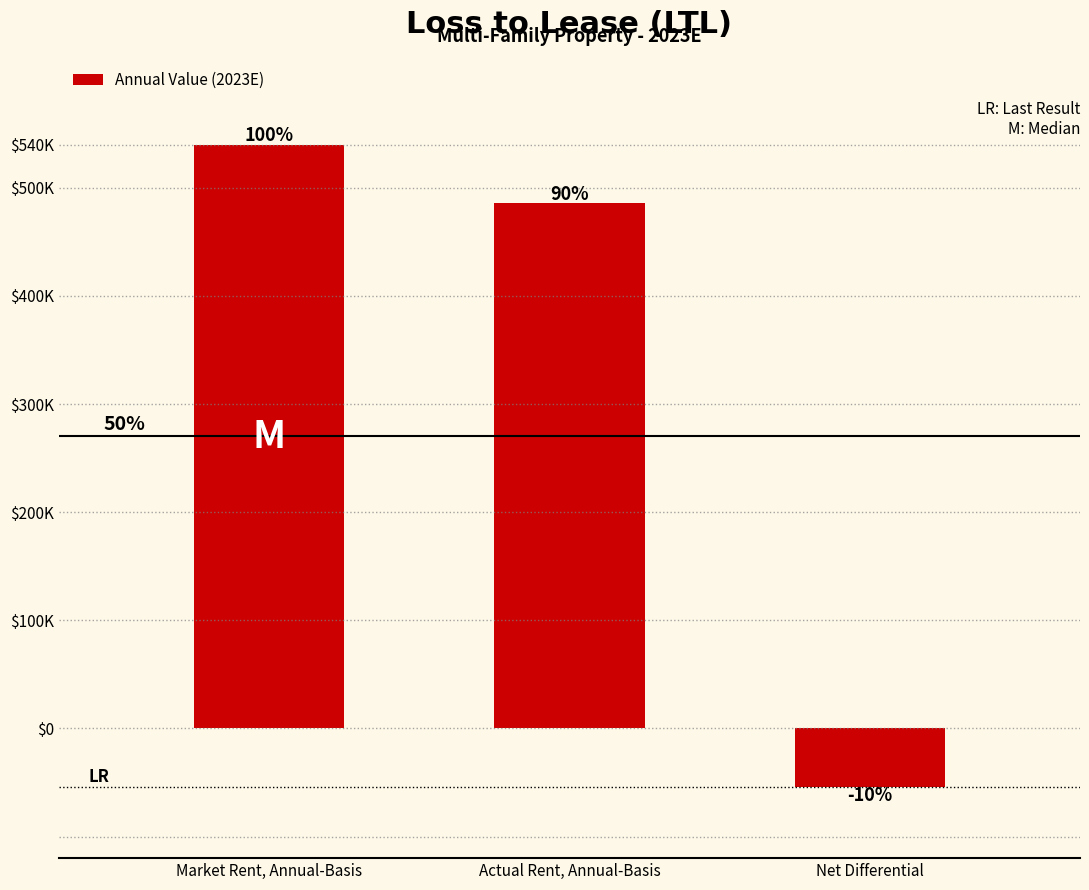

What is the difference between the maximum and second lowest values?

54000